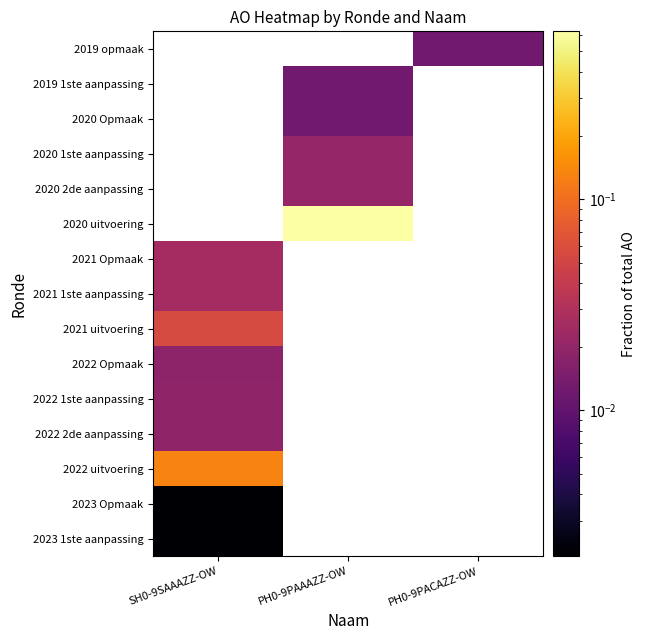

Which label corresponds to the smallest value in the chart?

SH0-9SAAAZZ-OW